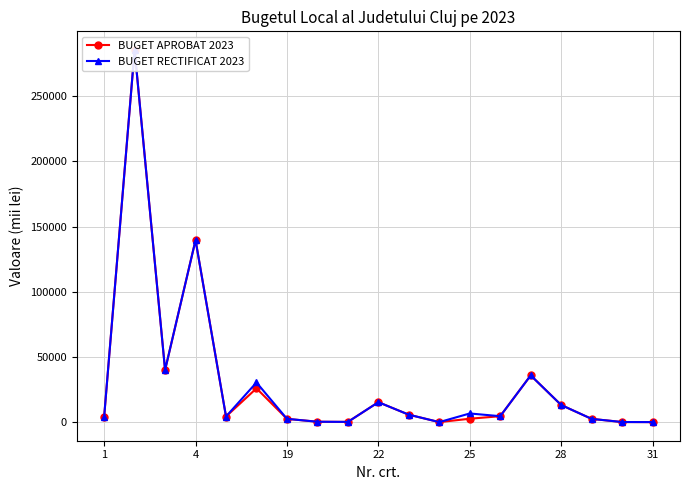

How many interior local peaks does the BUGET RECTIFICAT 2023 series have?

6